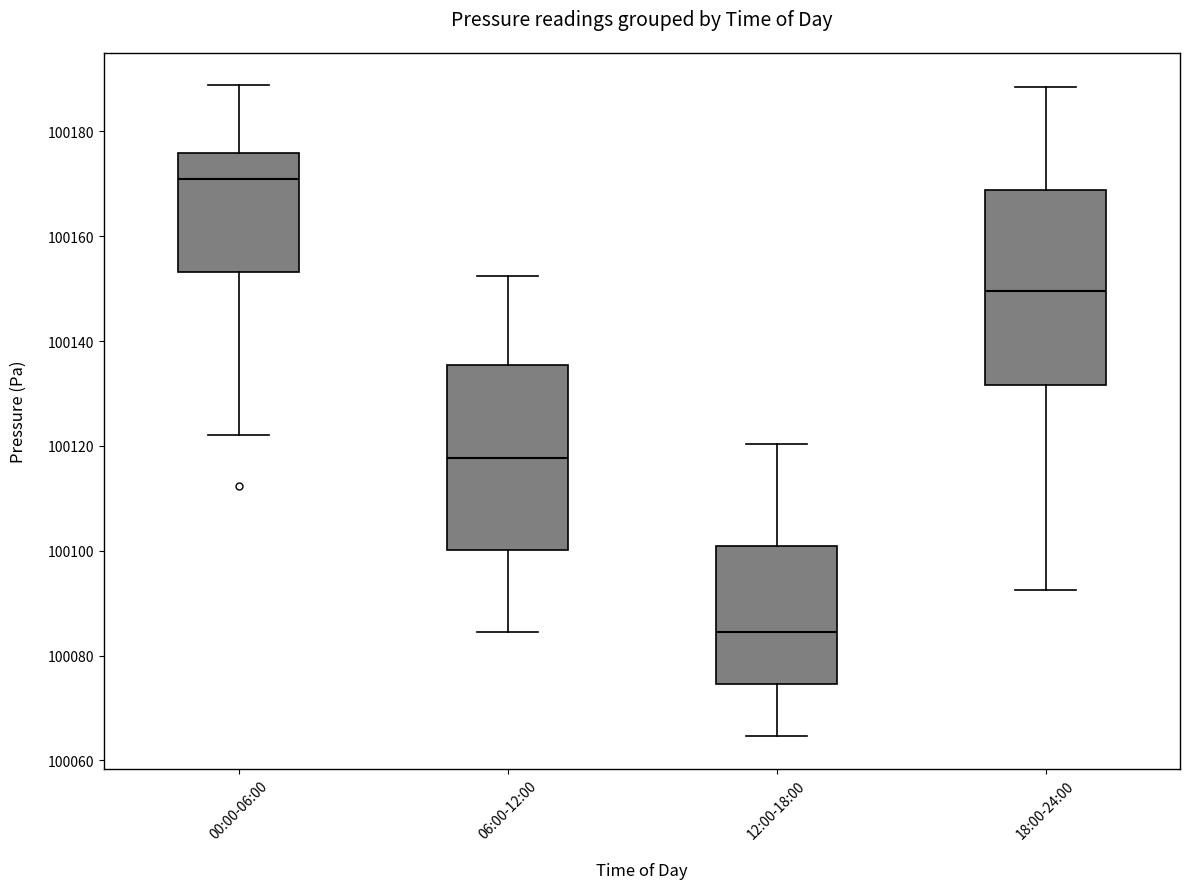

Reading left to right, transcribe this box plot: for each box, give where its median line is, the range the box spans, and where its two whiskers end, as read against the y-axis. The values are not printed on the chart, so give them approximately, as read against the axis.

00:00-06:00: median 100170, box 100154 to 100176, whiskers 100122 to 100188
06:00-12:00: median 100118, box 100100 to 100136, whiskers 100084 to 100152
12:00-18:00: median 100084, box 100074 to 100100, whiskers 100064 to 100120
18:00-24:00: median 100150, box 100132 to 100168, whiskers 100092 to 100188